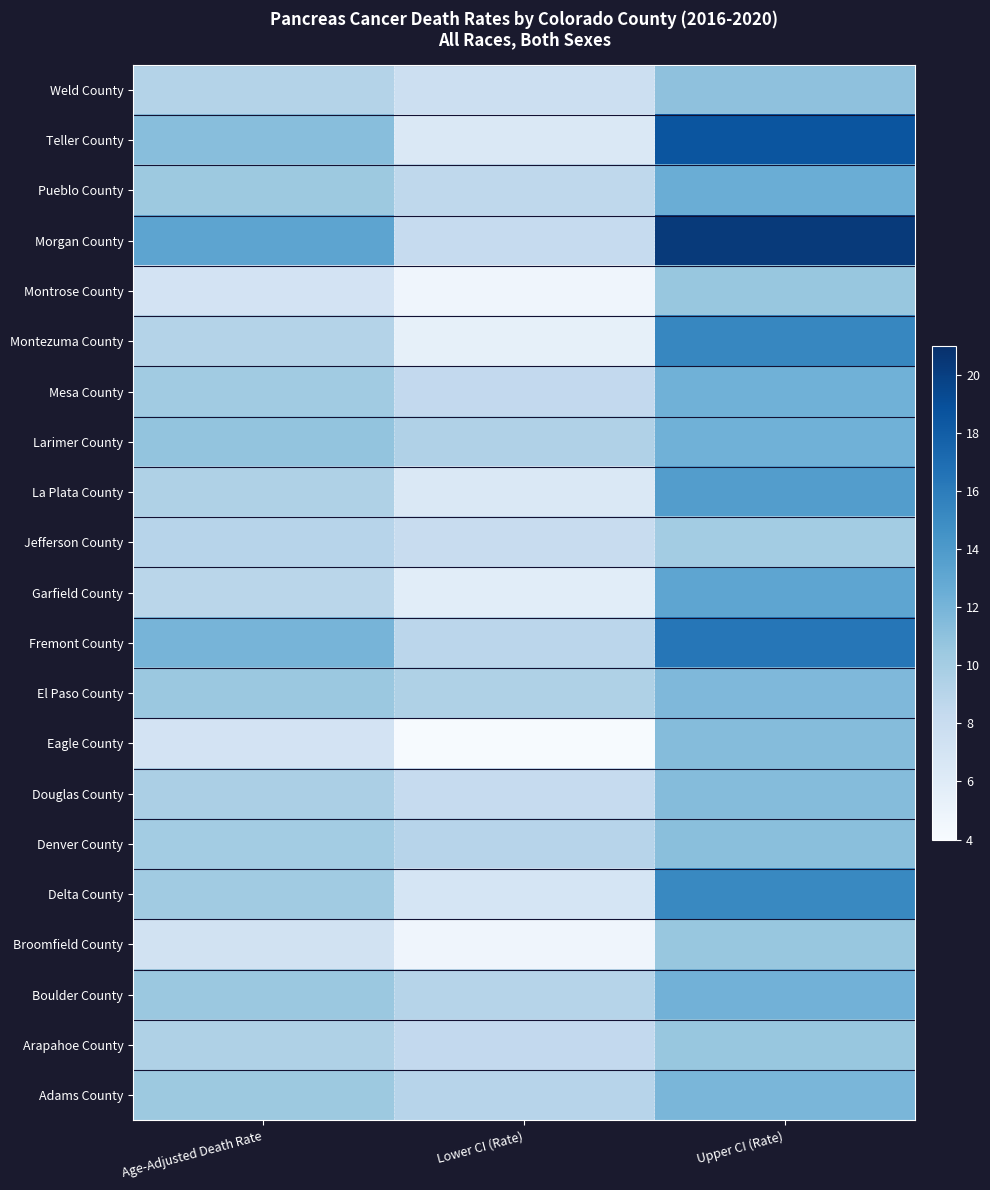

Which has a higher value, Lower CI (Rate) or Upper CI (Rate)?

Upper CI (Rate)